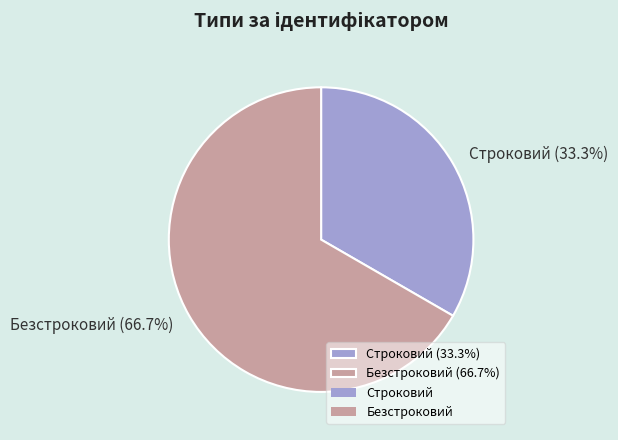

To the nearest percent, what percentage of the pie is Строковий?

33%